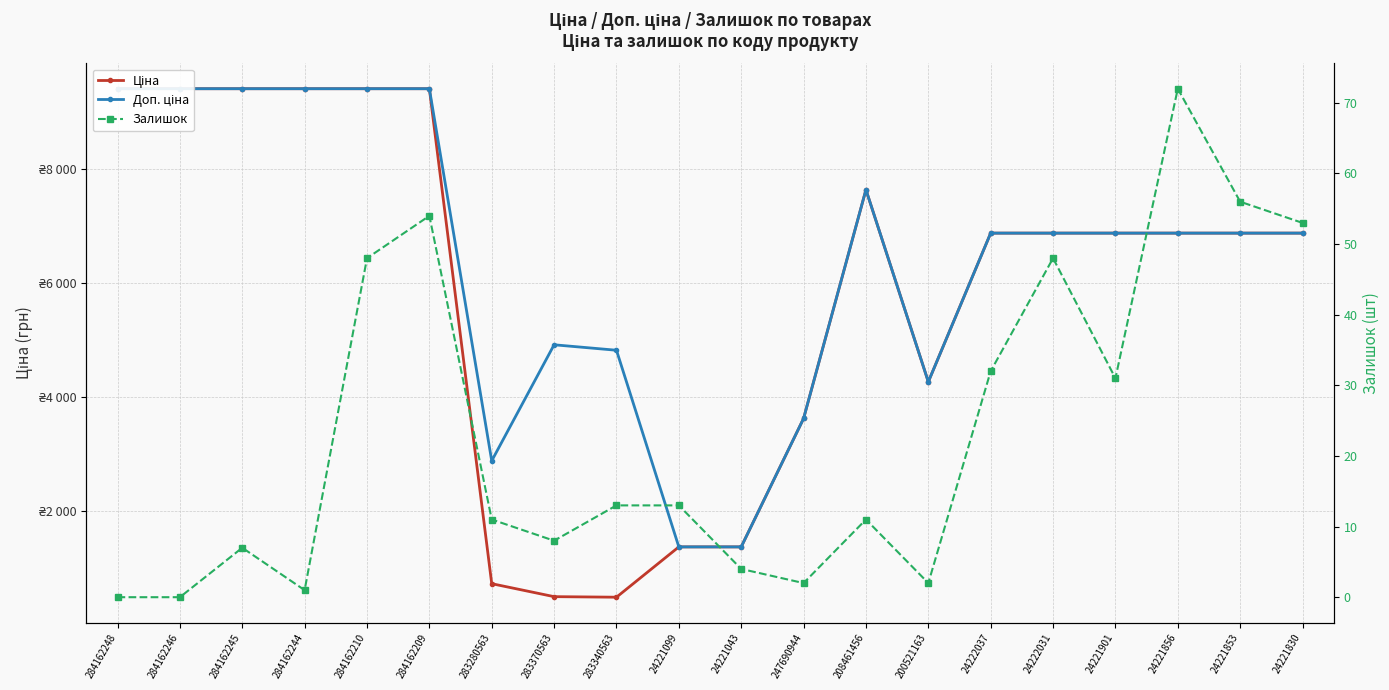

What is the difference between the maximum and minimum values in the Залишок series?

72.0